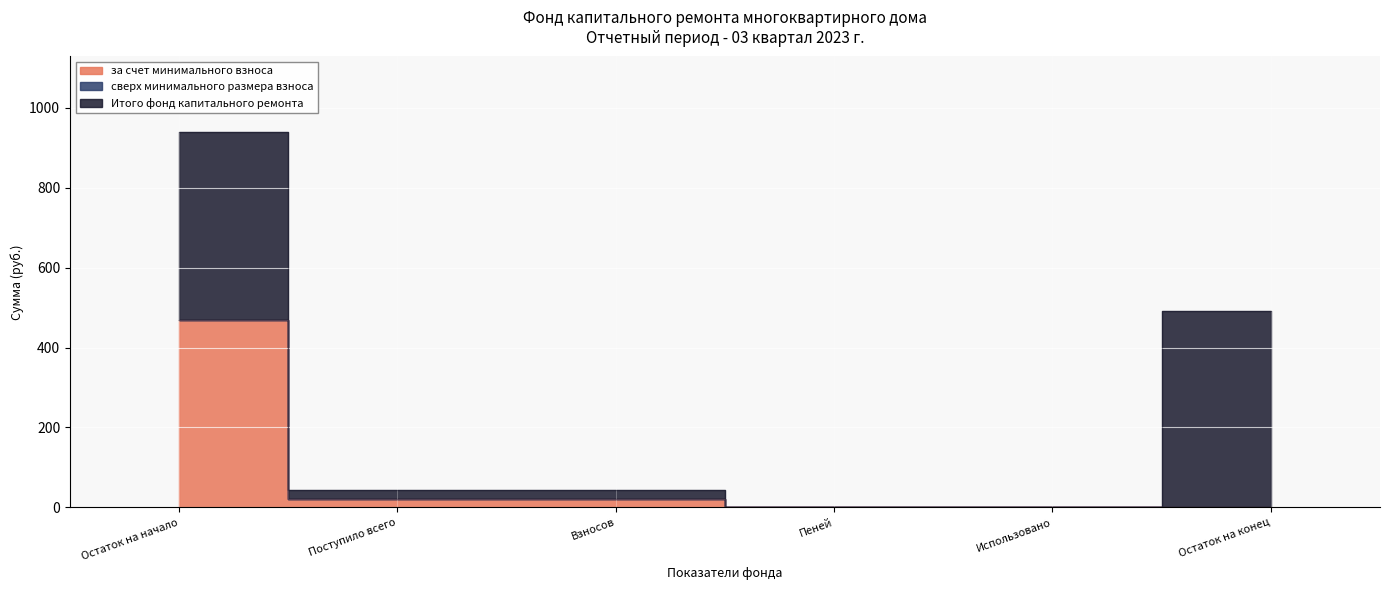

What is the difference between the highest and lowest values at Остаток на конец?

492.2